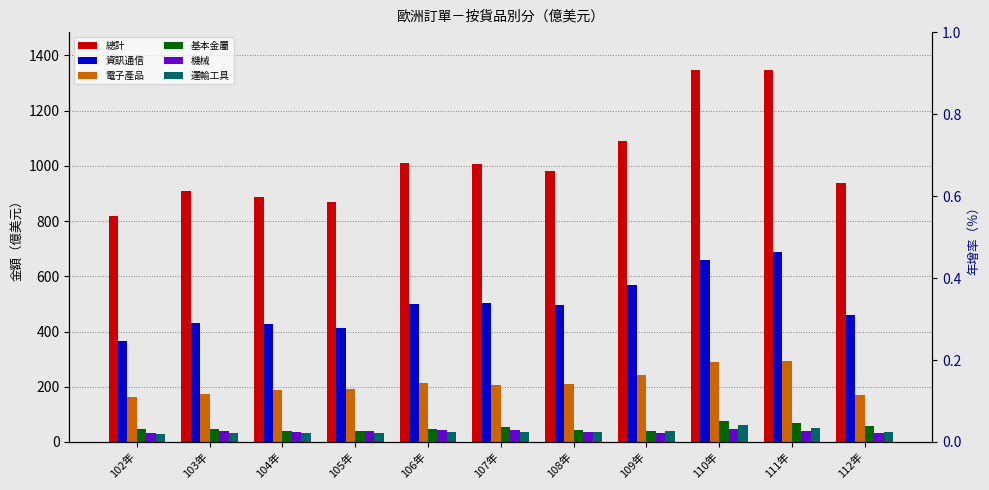

At which category is the sum across all series the highest?

111年